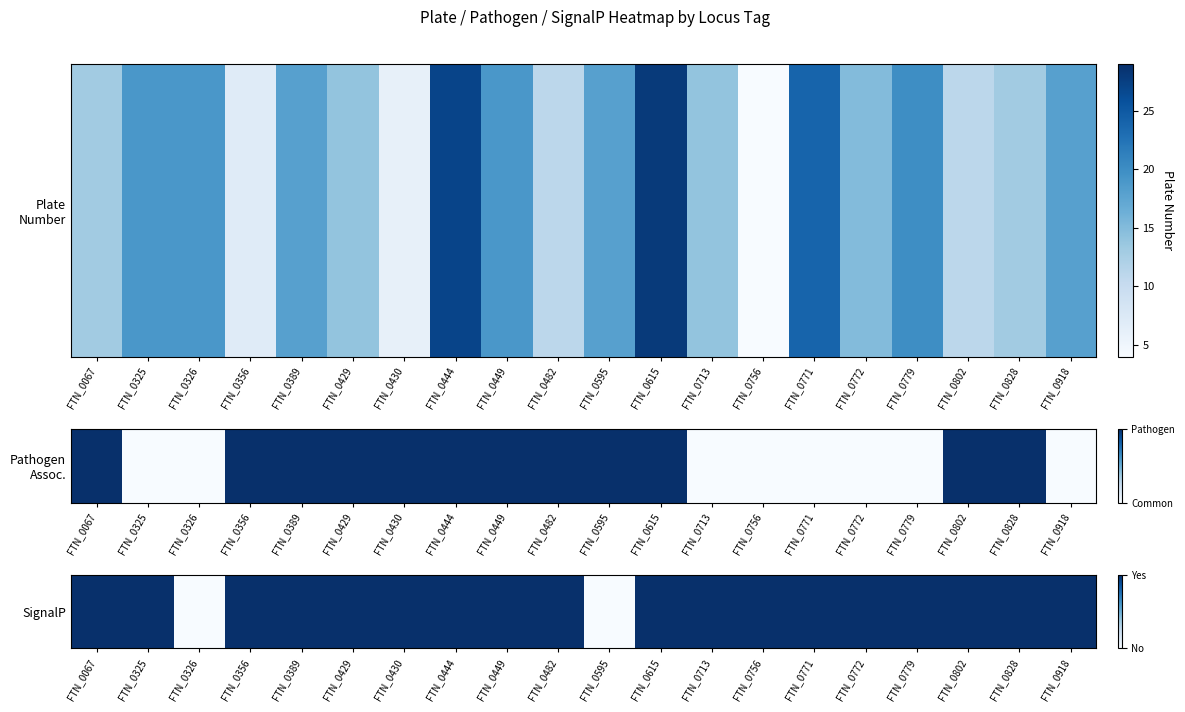

Is it true that the value at FTN_0772 is 1?

True